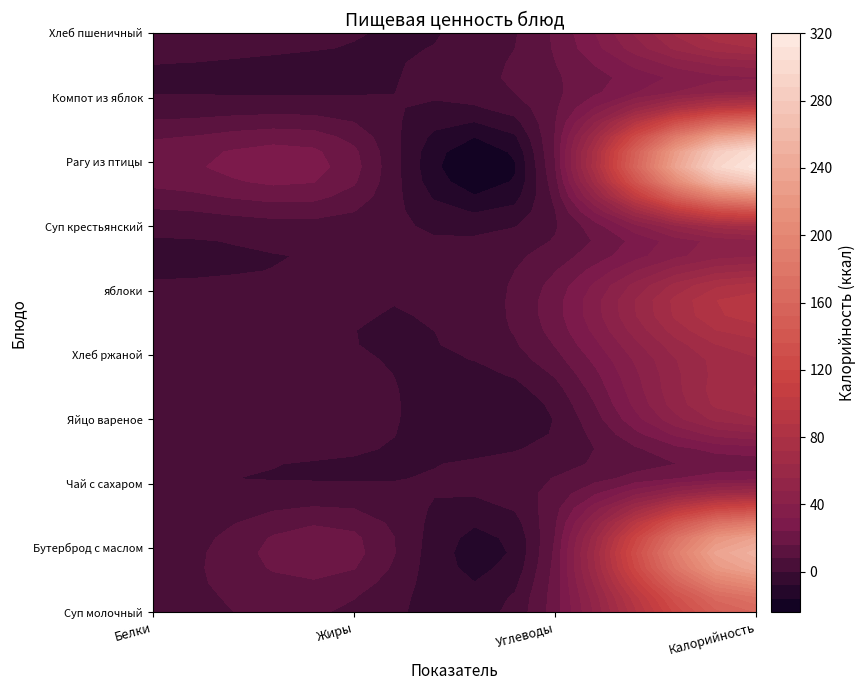

What is the difference between the highest and lowest values at Белки?

20.8